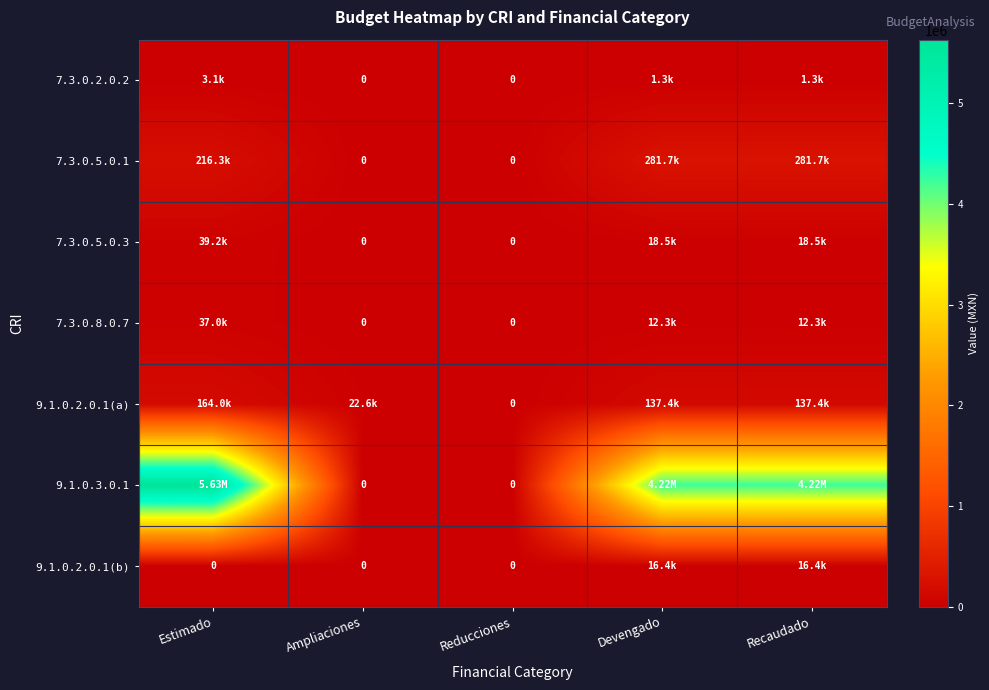

What is the difference between the 7.3.0.5.0.1 values at Estimado and Recaudado?

65415.4